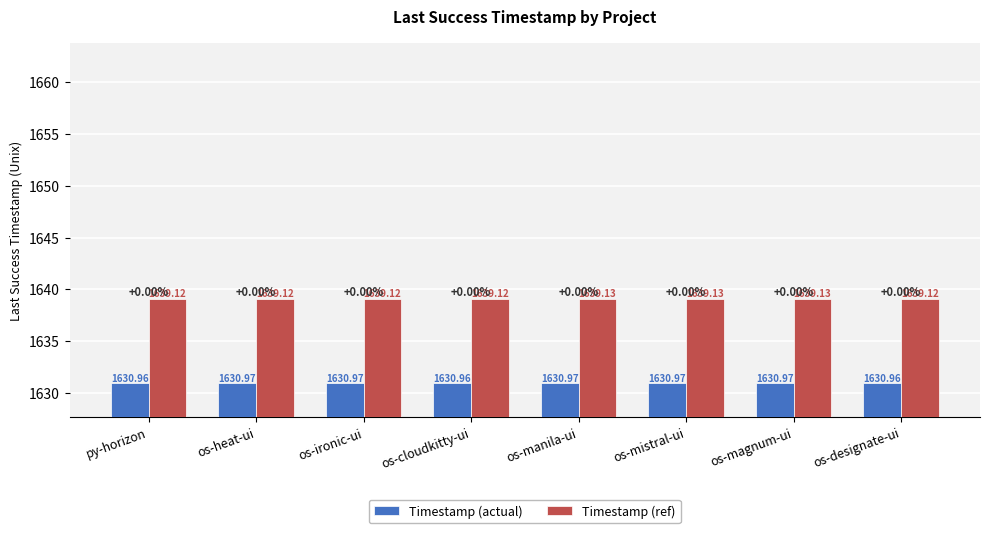

What is the label of the 3rd bar from the left?

os-ironic-ui